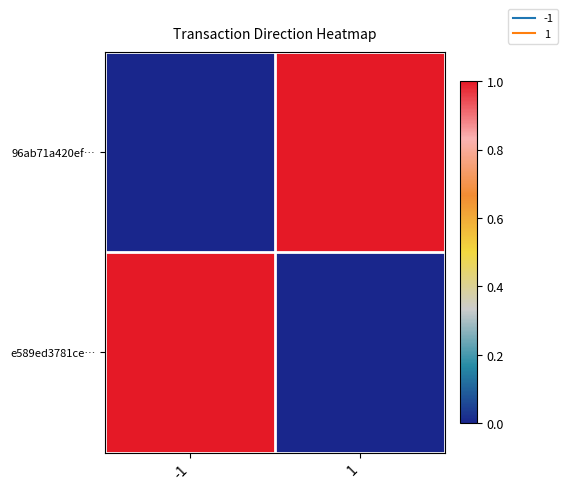

Which category has the highest value across all series?

1